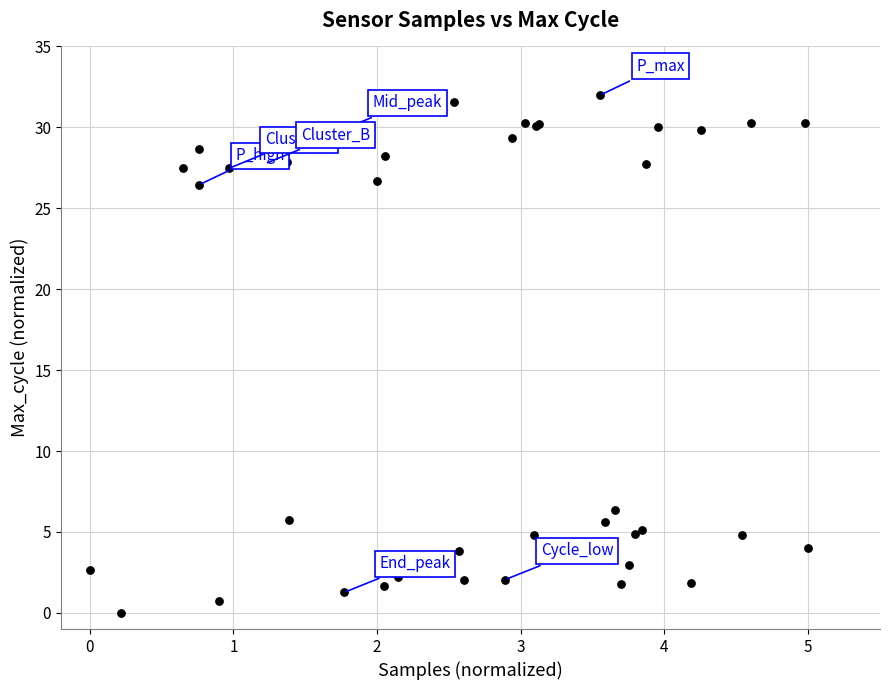

What Y value in the scatter plot is closest to 16?

6.4